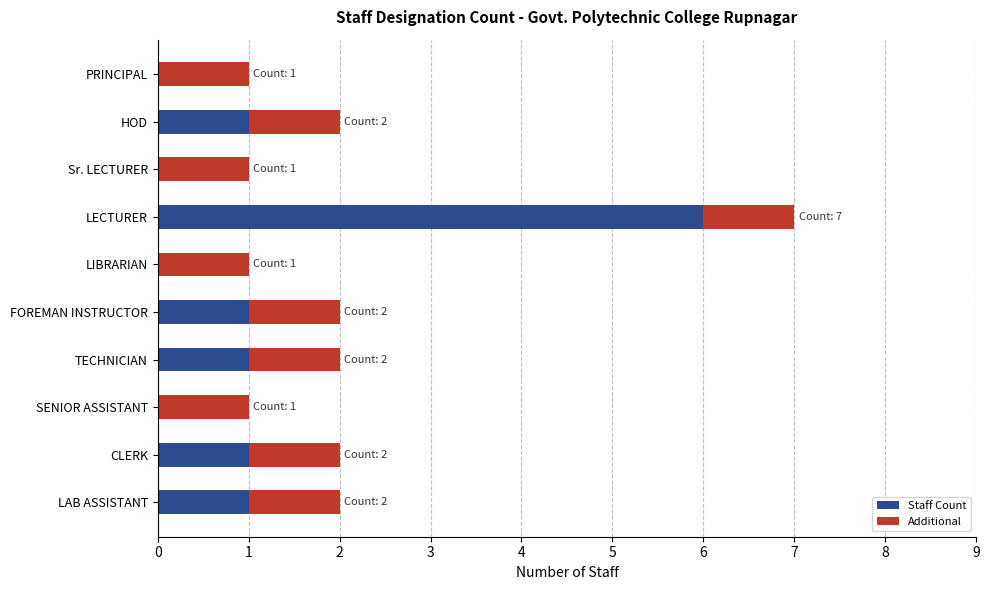

Count the Staff Count values in the range 0 to 1.

9